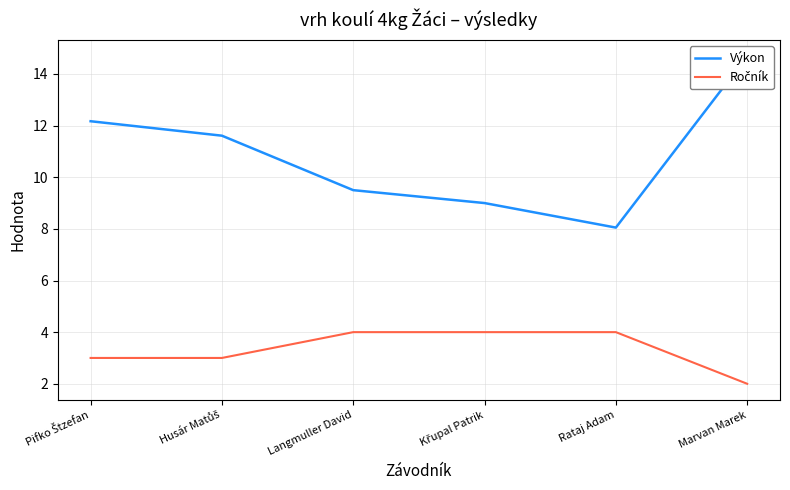

What is the value of the Ročník point at the 6th from the left?

2.0